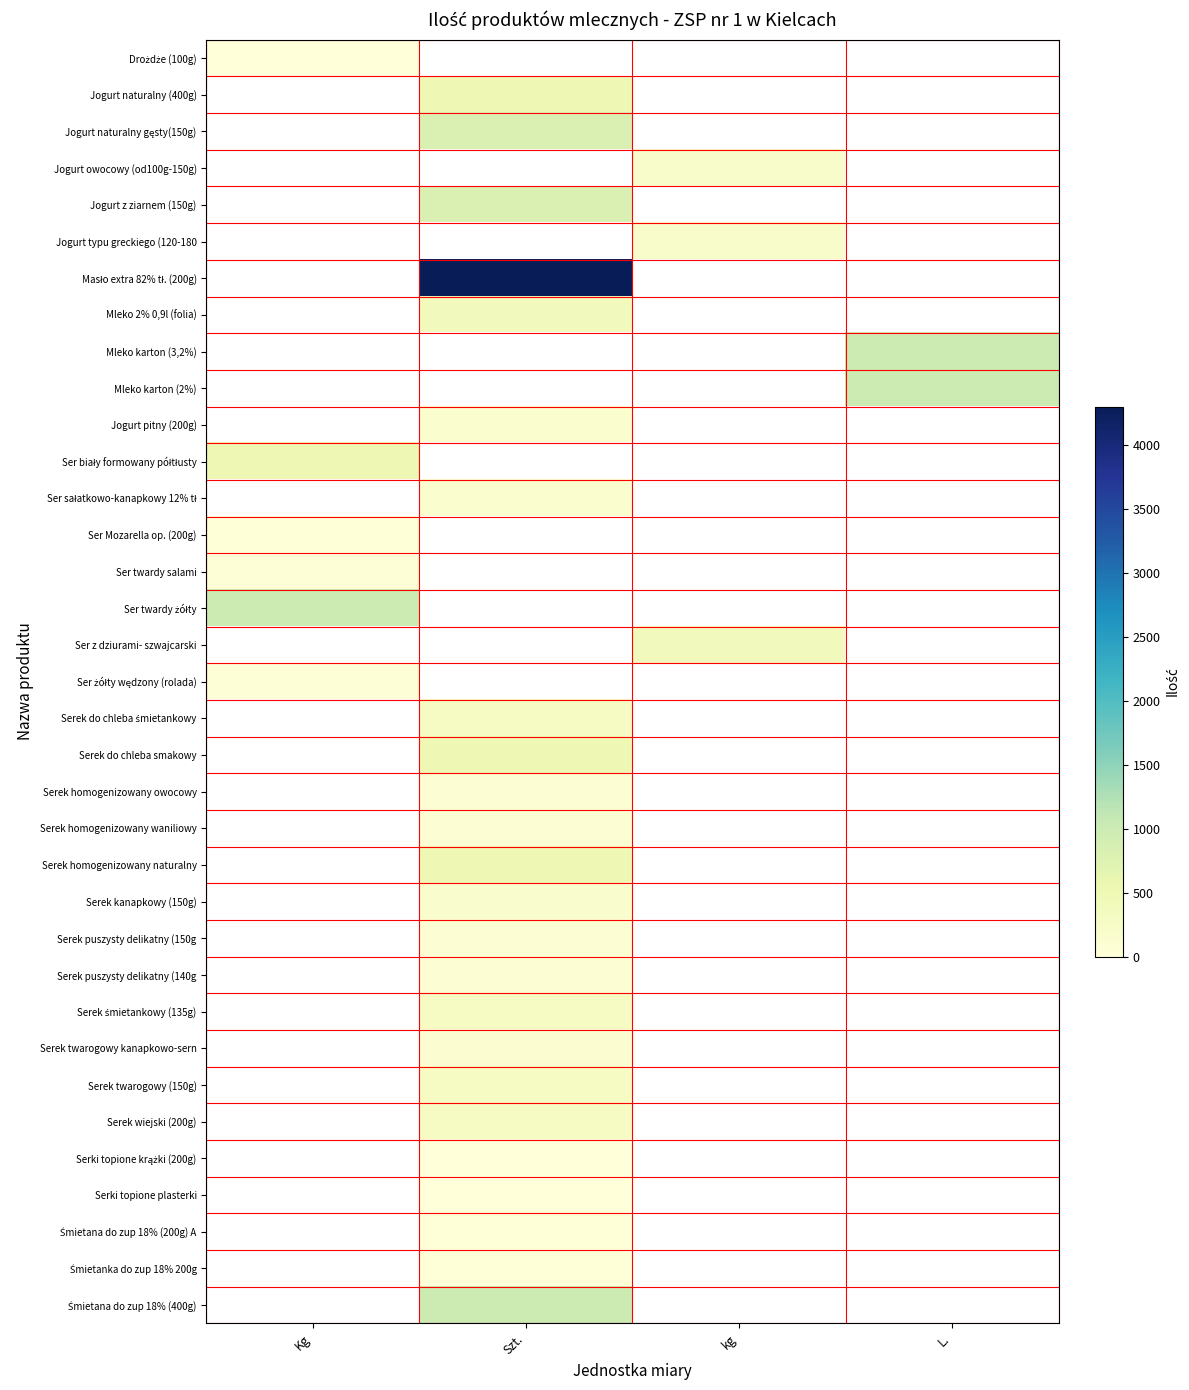

Which label corresponds to the smallest value in the chart?

Kg